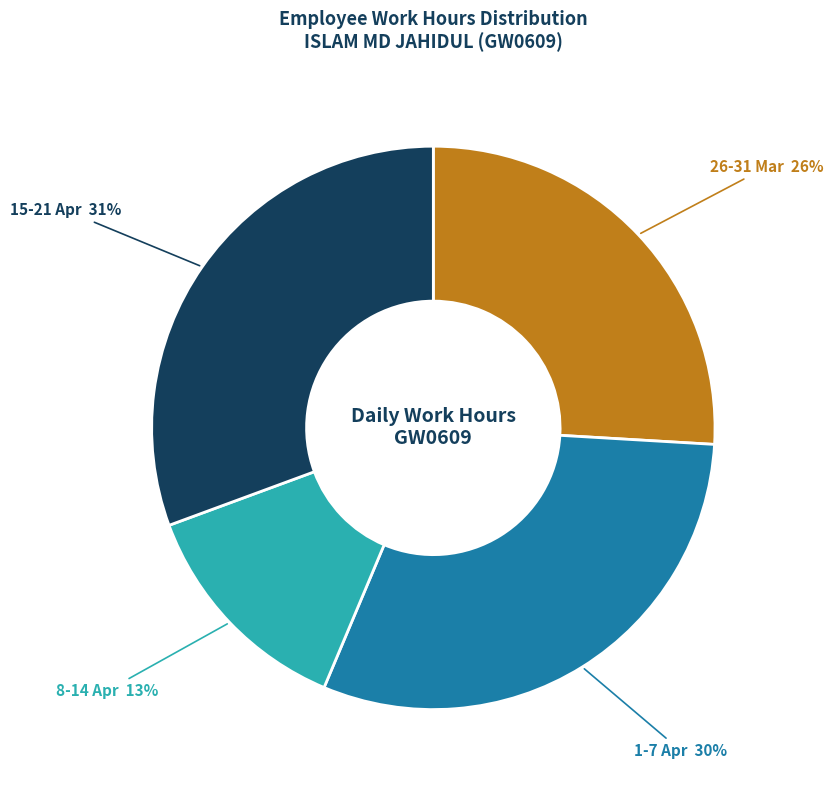

Count the number of slices in the pie.

4